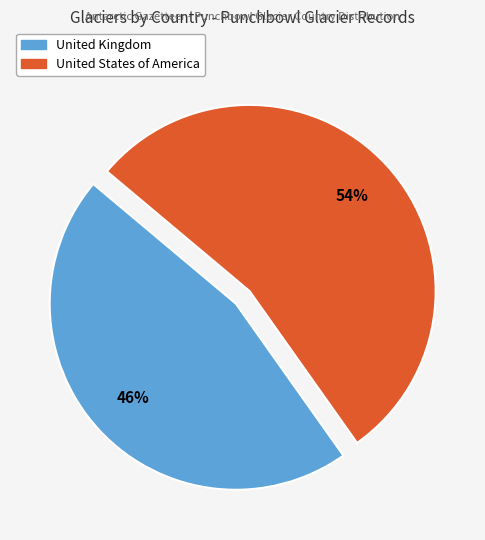

Is it true that United States of America is 54% of the pie?

True